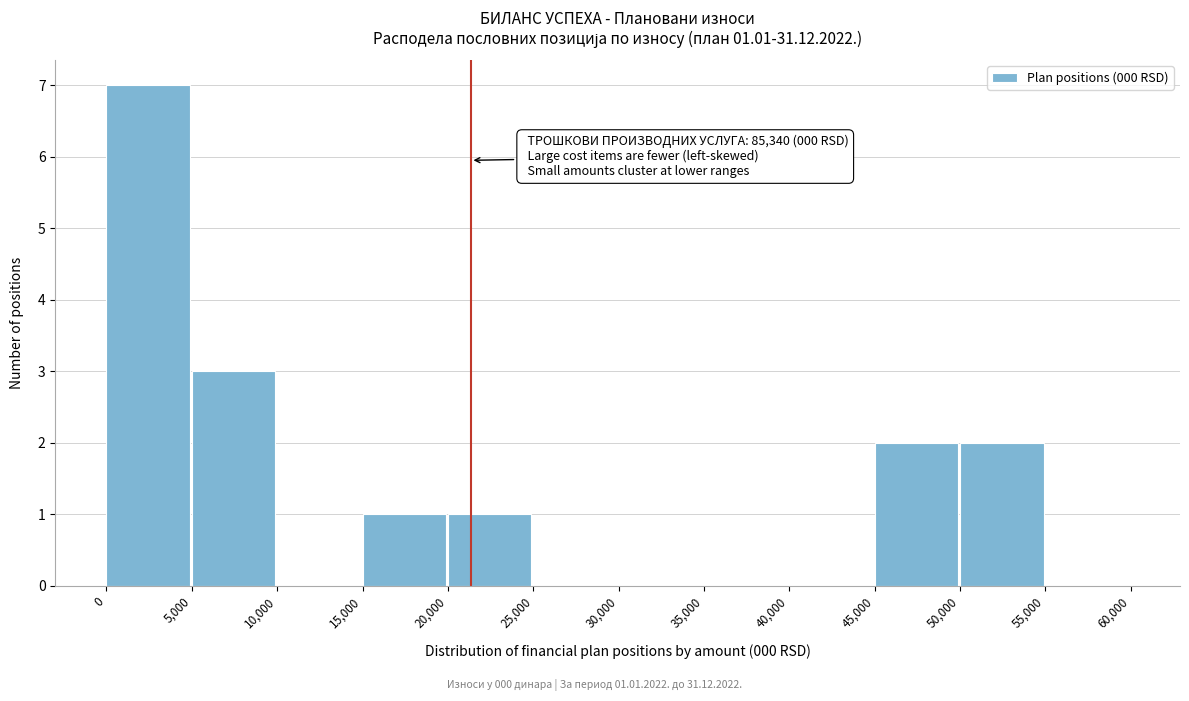

Over which range of the x-axis is the bar tallest?

0 to 5,000